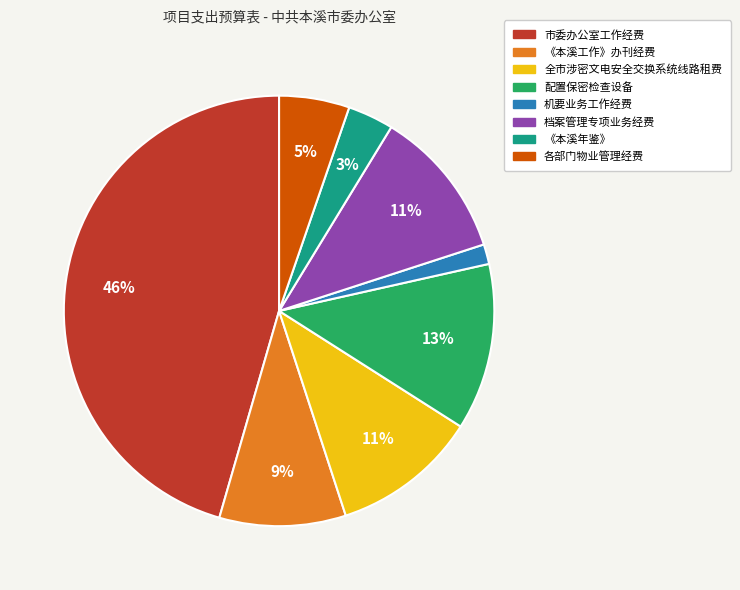

Between 《本溪工作》办刊经费 and 全市涉密文电安全交换系统线路租费, which is larger?

全市涉密文电安全交换系统线路租费